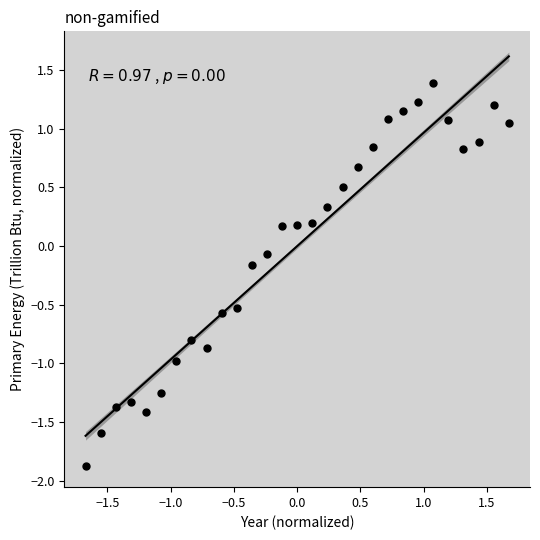

What is the range of X values (max minus min)?

3.3